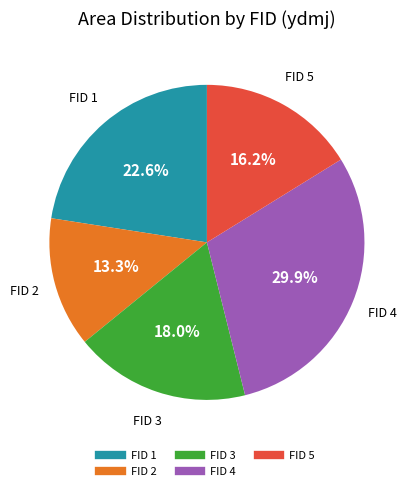

What percentage is the FID 4 slice, to the nearest percent?

30%